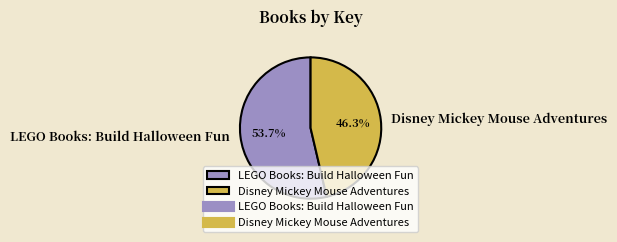

Count the number of slices in the pie.

2